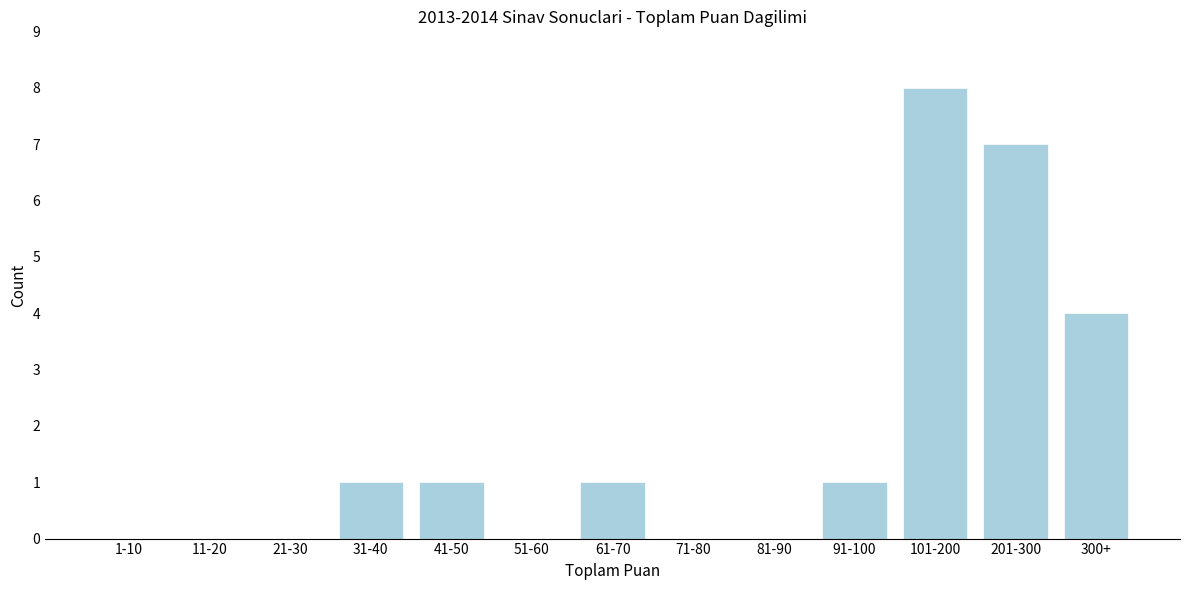

Reading right to left, extract all data points from this chart.

300+=4	201-300=7	101-200=8	91-100=1	81-90=0	71-80=0	61-70=1	51-60=0	41-50=1	31-40=1	21-30=0	11-20=0	1-10=0